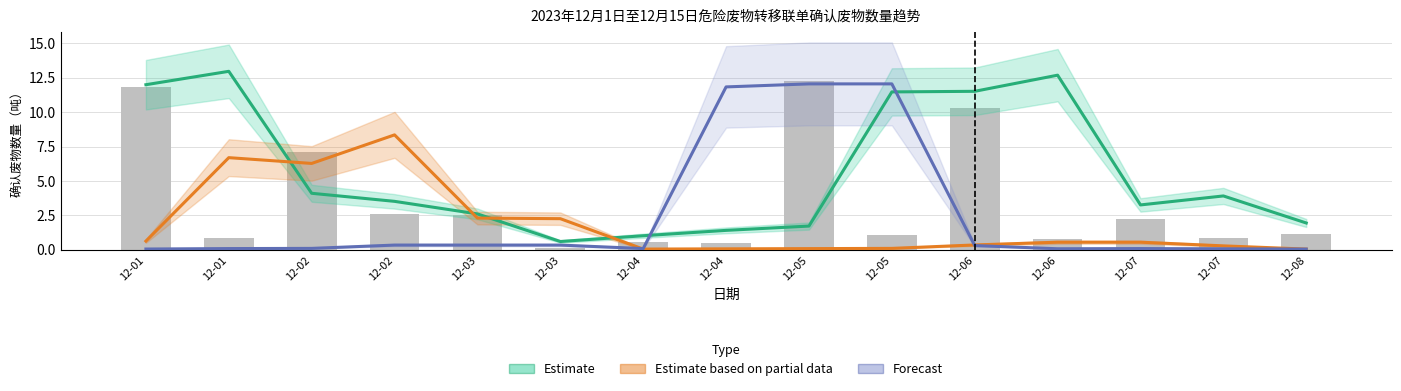

Is the value of Estimate at 12-02 greater than the value of Estimate based on partial data at 12-07?

Yes